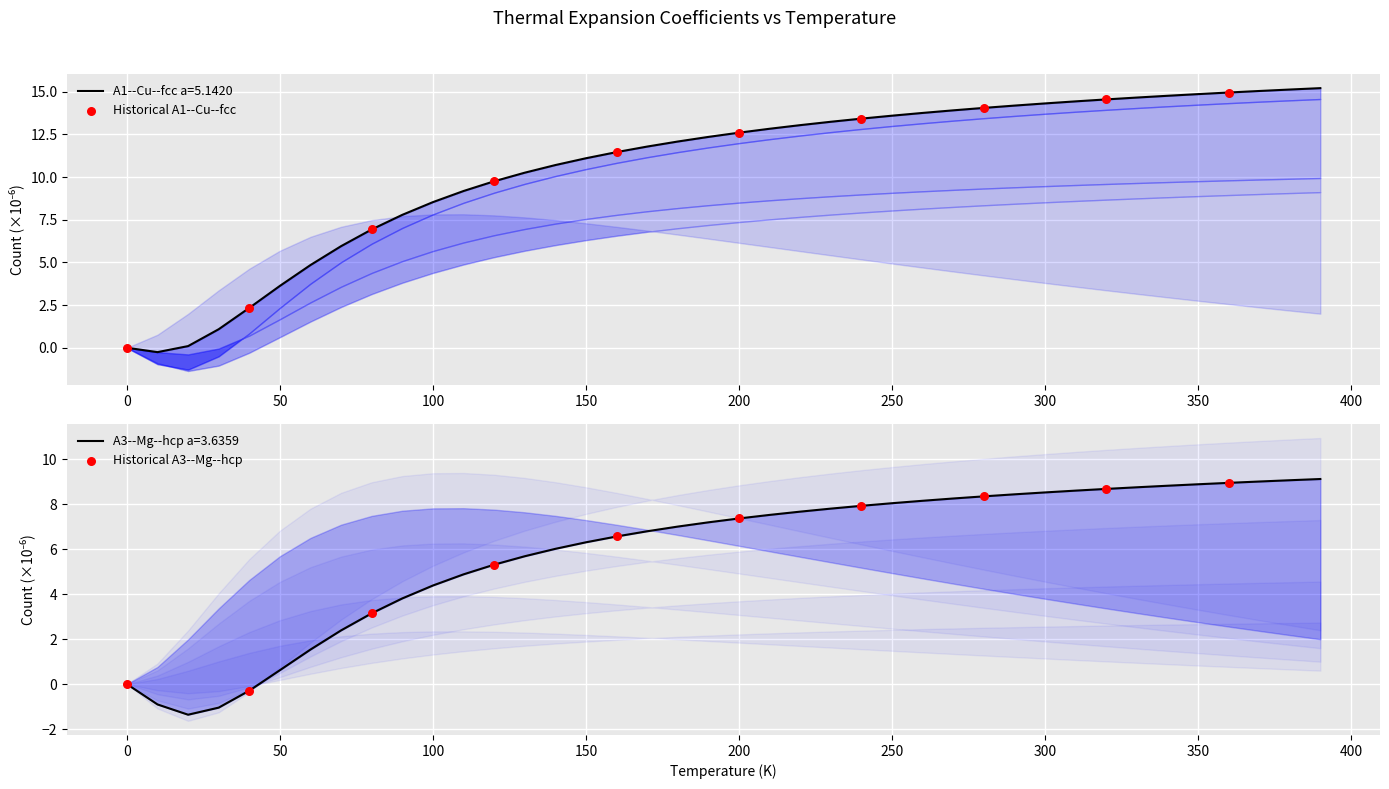

Which series contains the highest Y value?

Historical A1--Cu--fcc